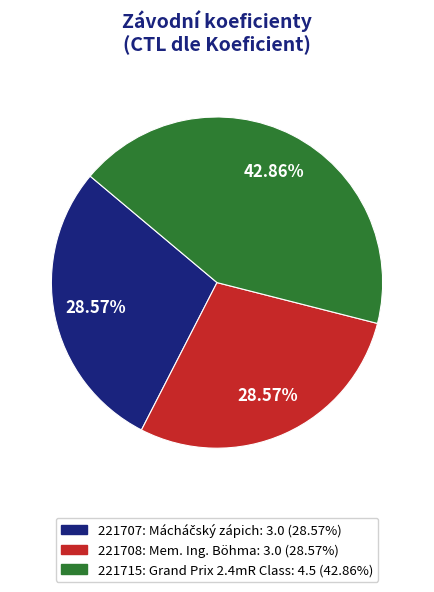

Is there a majority slice in this chart?

No